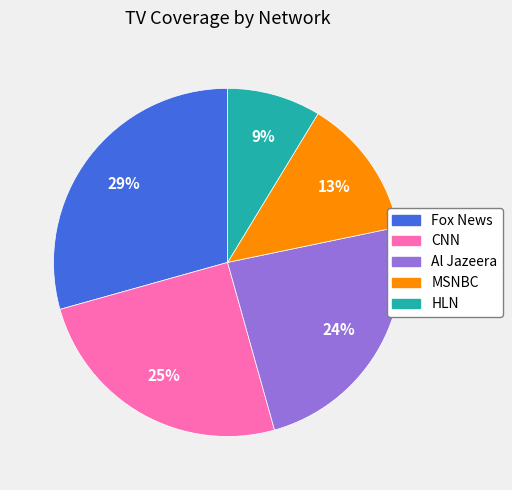

Rank the categories by value from lowest to highest.

HLN, MSNBC, Al Jazeera, CNN, Fox News